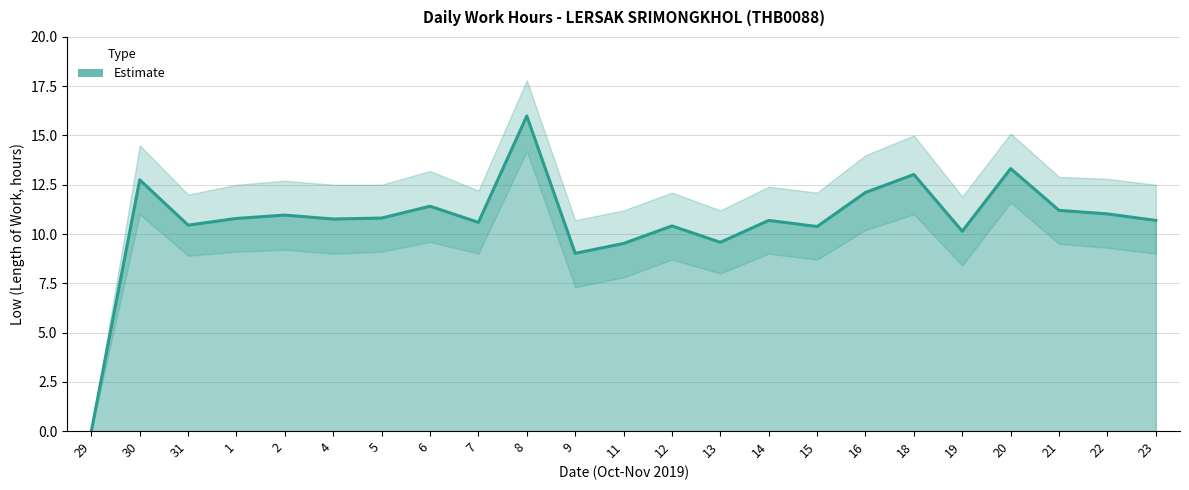

The chart shows a value of 10.7 at 14. True or false?

True